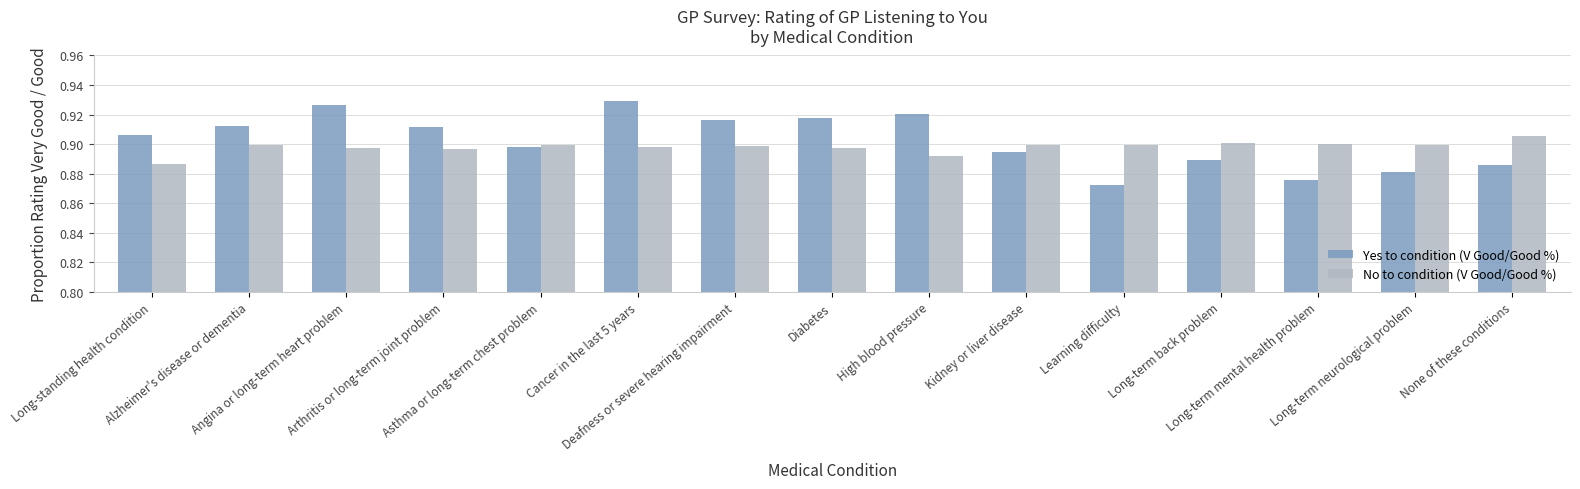

Rank the series by their maximum value, from highest to lowest.

Yes to condition (V Good/Good %), No to condition (V Good/Good %)